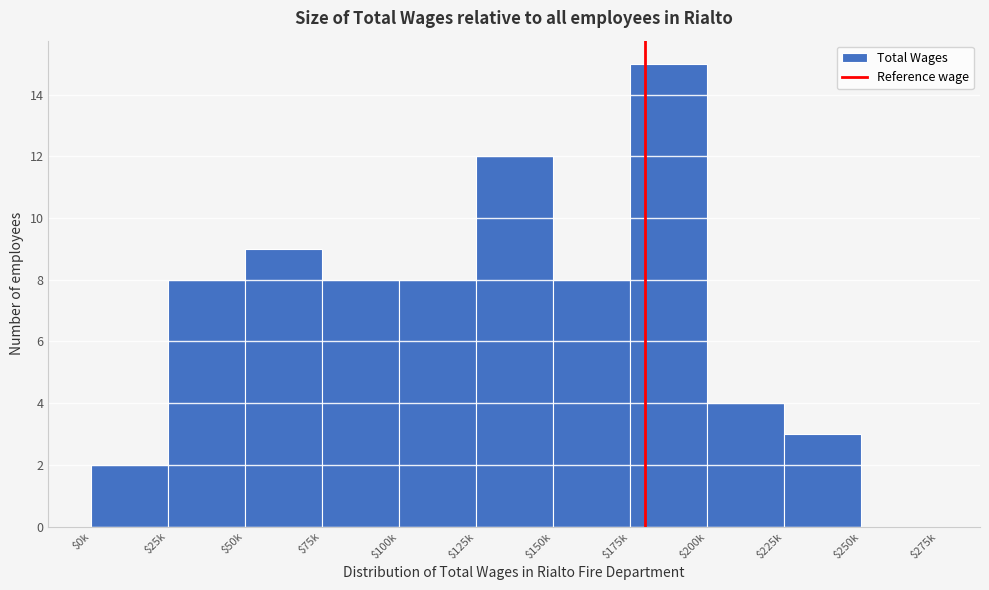

Which label corresponds to the largest value in the chart?

$175k